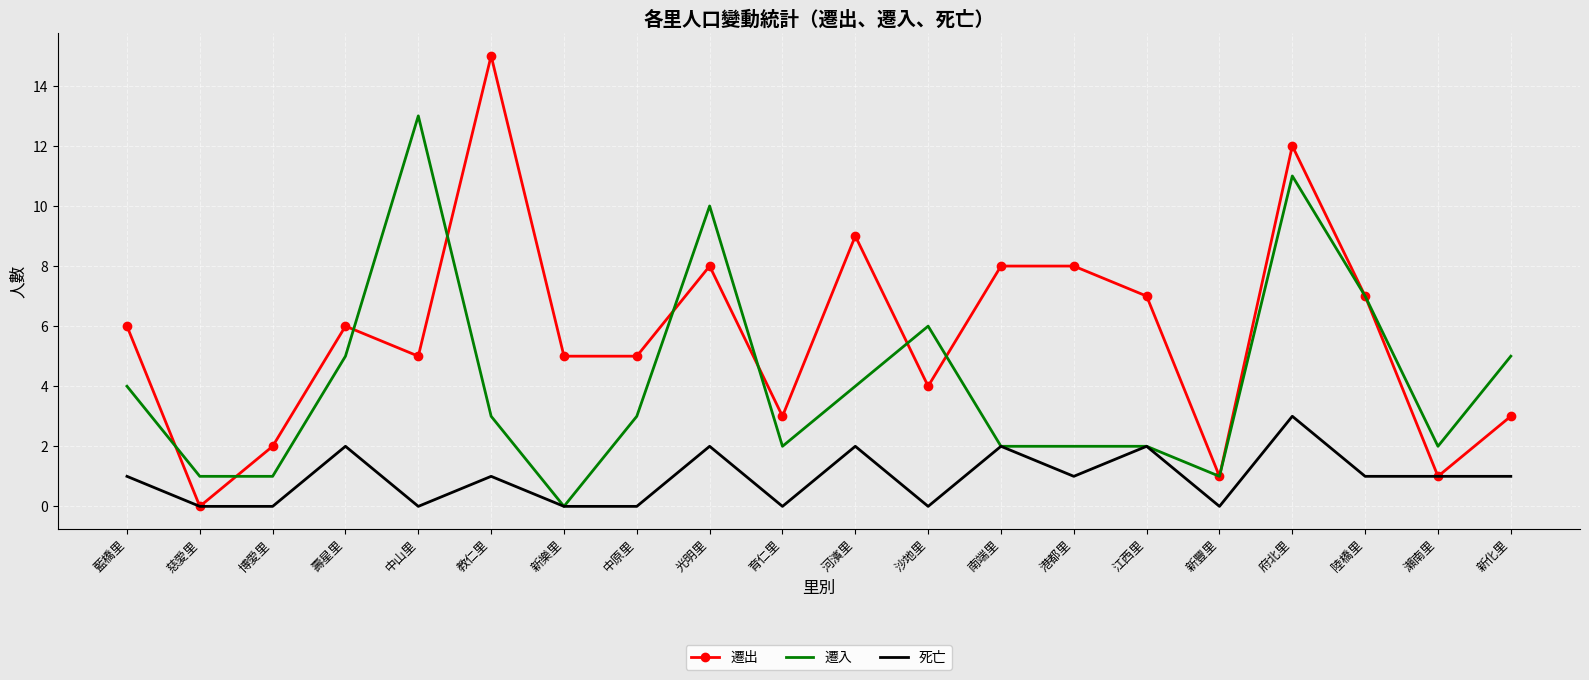

List the series in order of their peak value, lowest first.

死亡, 遷入, 遷出